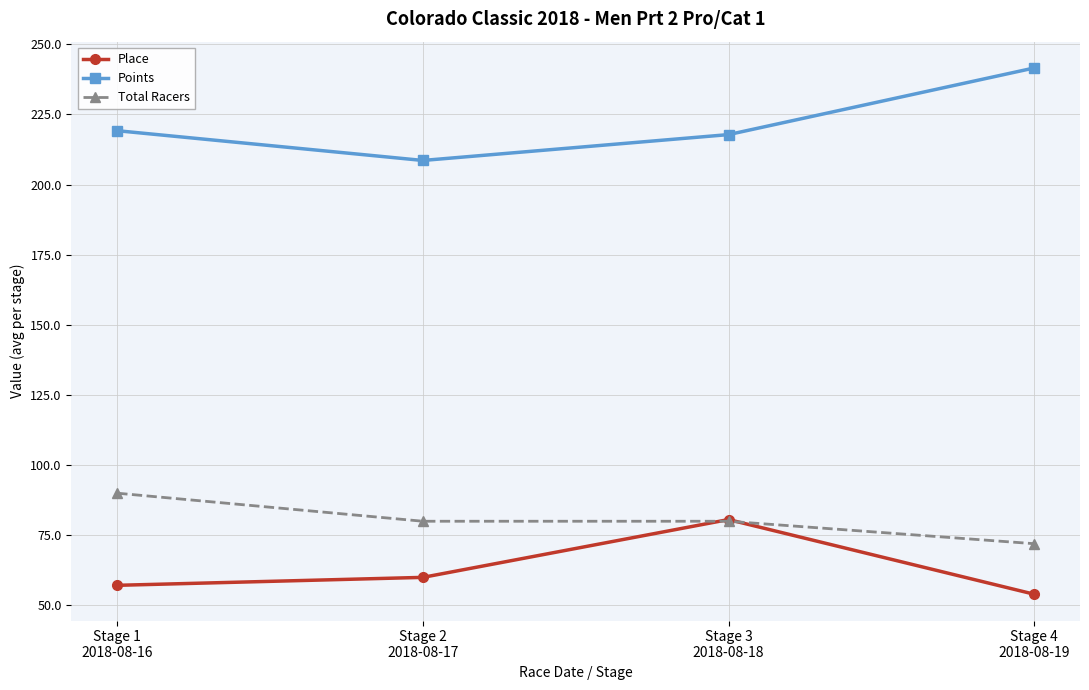

What is the total value across all series at Stage 1
2018-08-16?

366.3